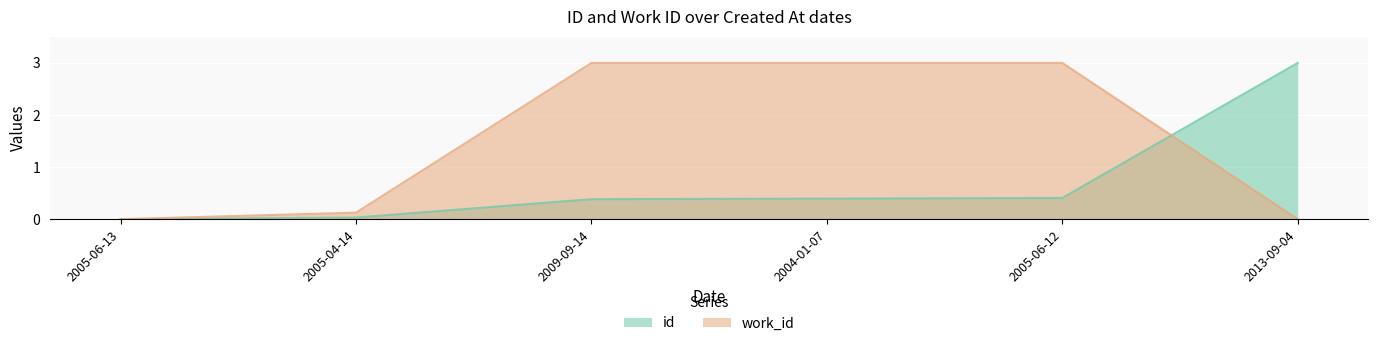

Rank the categories by work_id value from highest to lowest.

2009-09-14, 2004-01-07, 2005-06-12, 2005-04-14, 2005-06-13, 2013-09-04